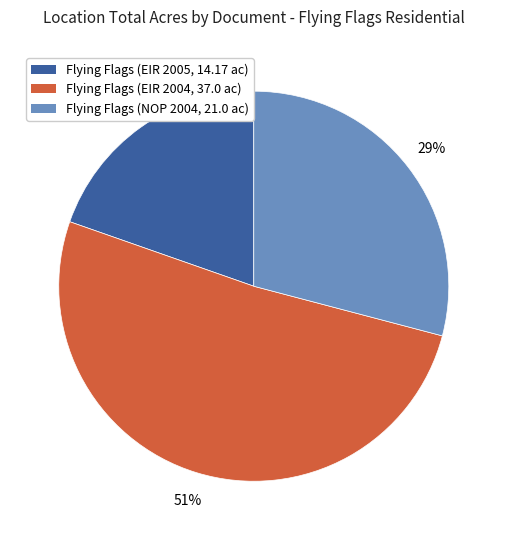

Does any single category account for the majority?

Yes